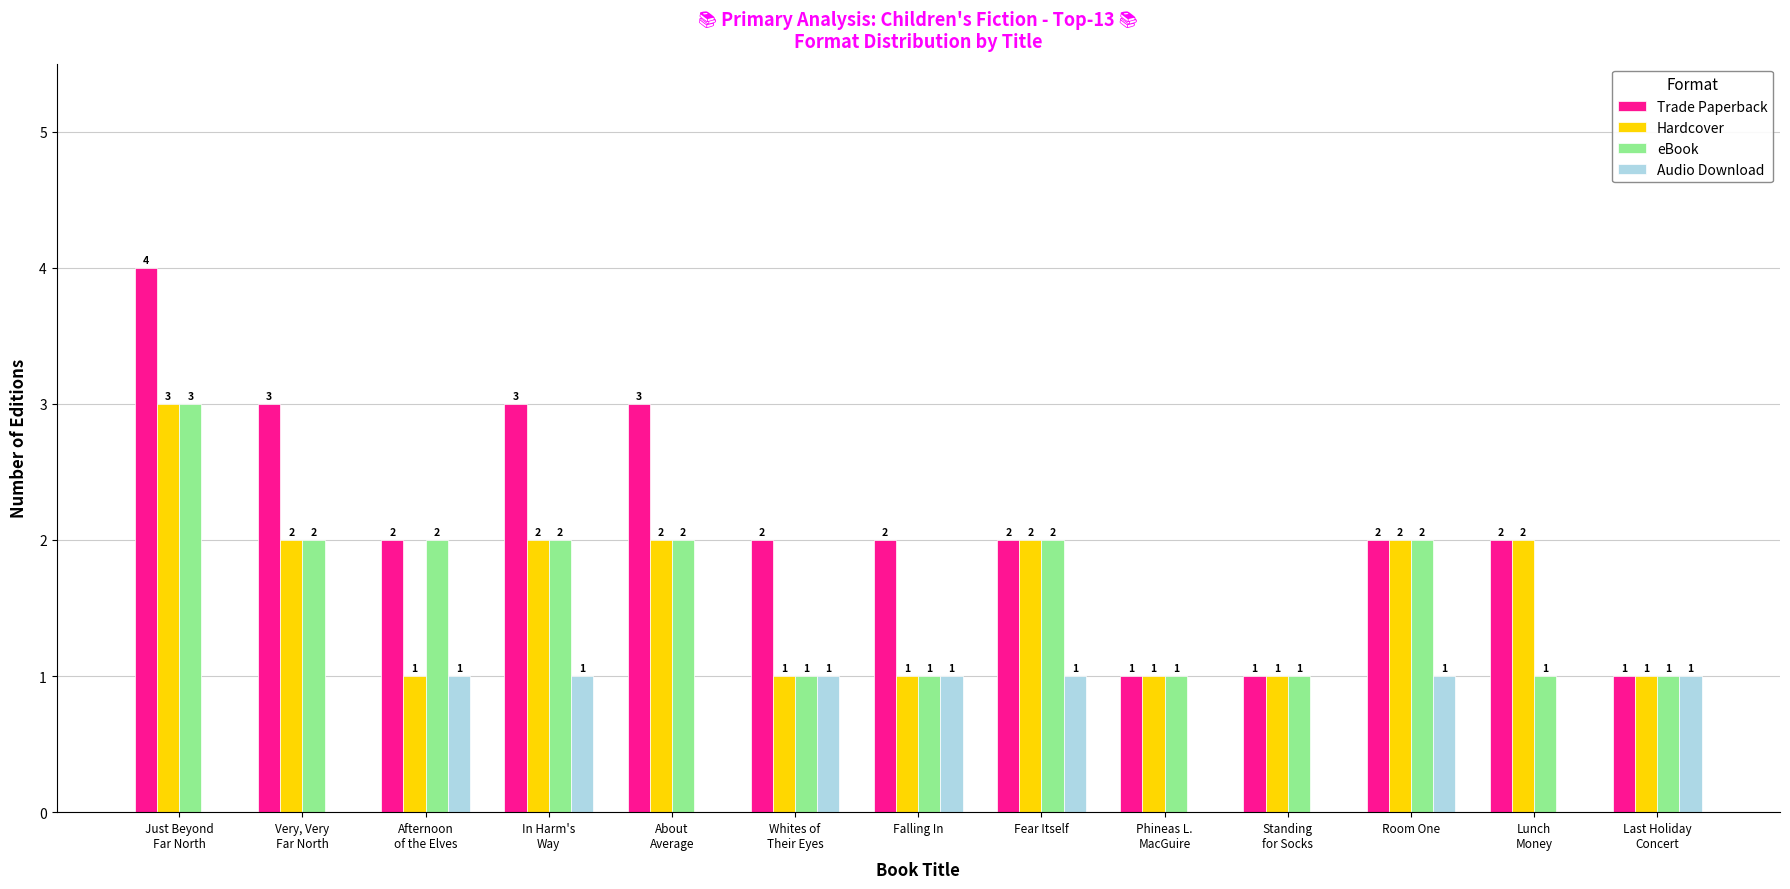

Which series has the largest total across all categories?

Trade Paperback